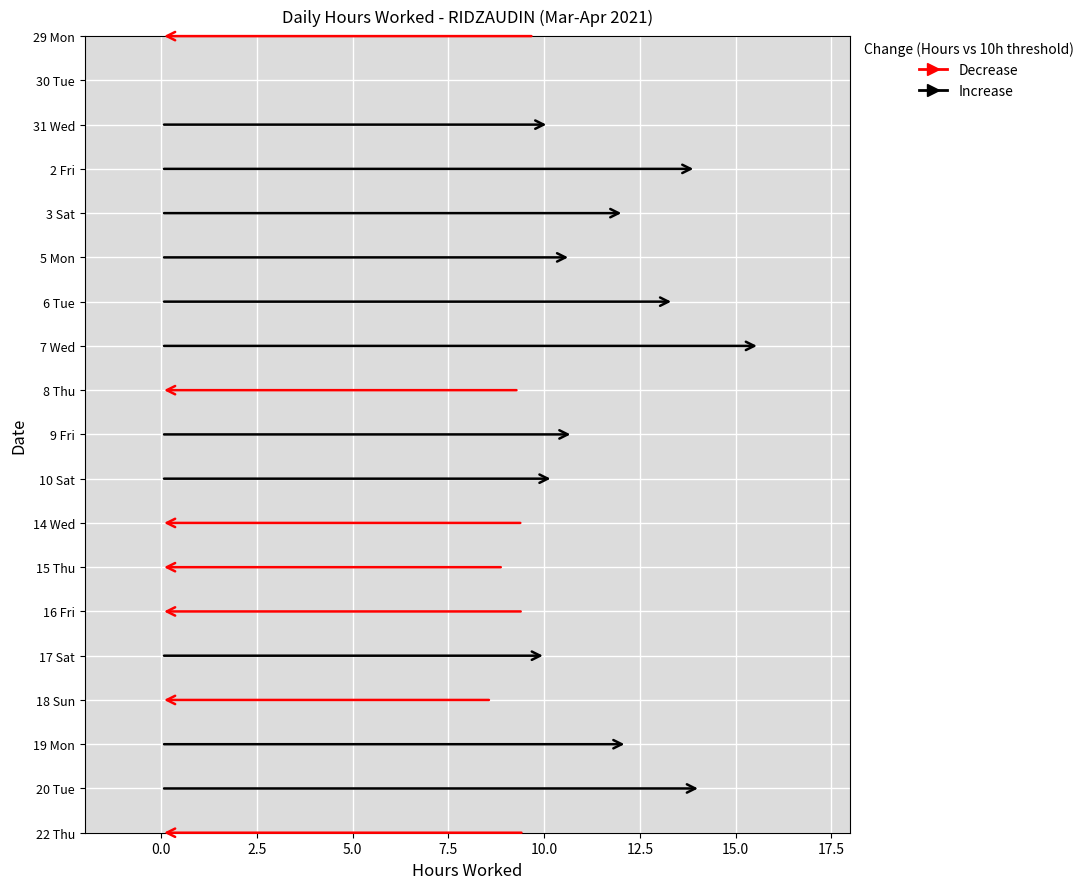

Reading left to right, what are all the values shown in this chart?

29 Mon=9.7	30 Tue=0.0	31 Wed=10.1	2 Fri=14.0	3 Sat=12.1	5 Mon=10.7	6 Tue=13.4	7 Wed=15.6	8 Thu=9.3	9 Fri=10.8	10 Sat=10.2	14 Wed=9.4	15 Thu=8.9	16 Fri=9.5	17 Sat=10.0	18 Sun=8.6	19 Mon=12.2	20 Tue=14.1	22 Thu=9.5